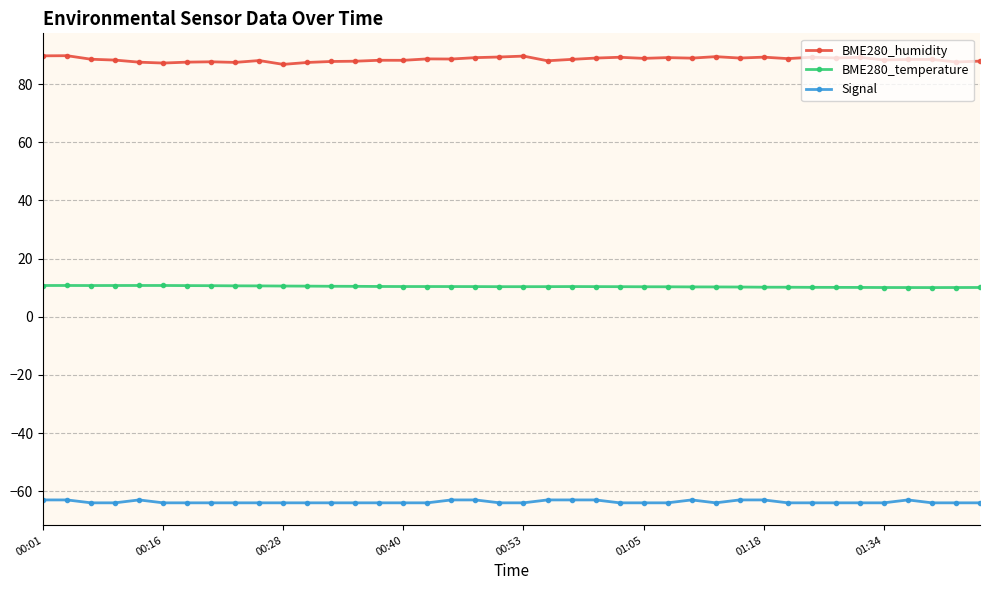

In BME280_humidity, how many points are higher than both neighbors (excluding endpoints)?

13